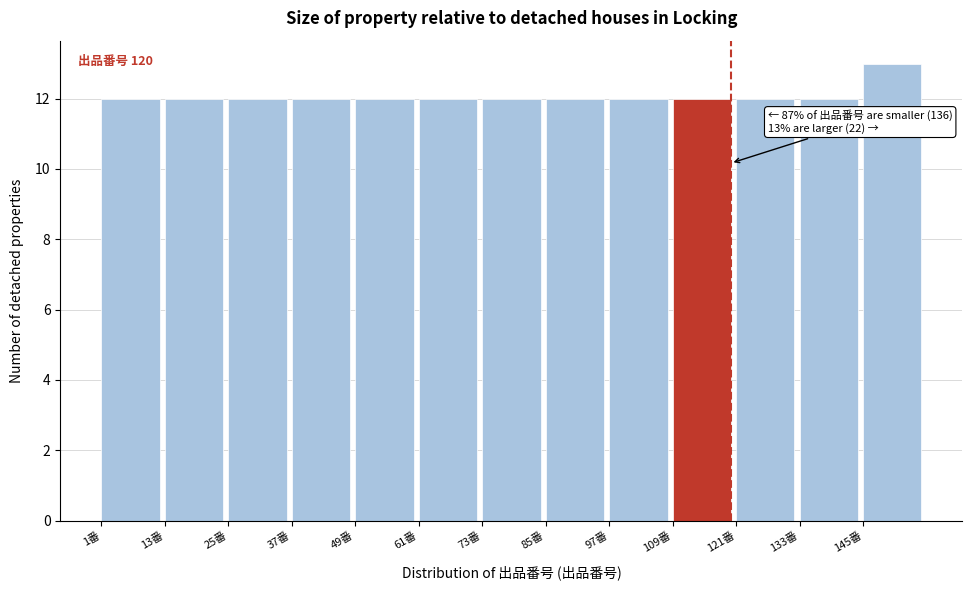

Over which range of the x-axis is the bar tallest?

145 to 157